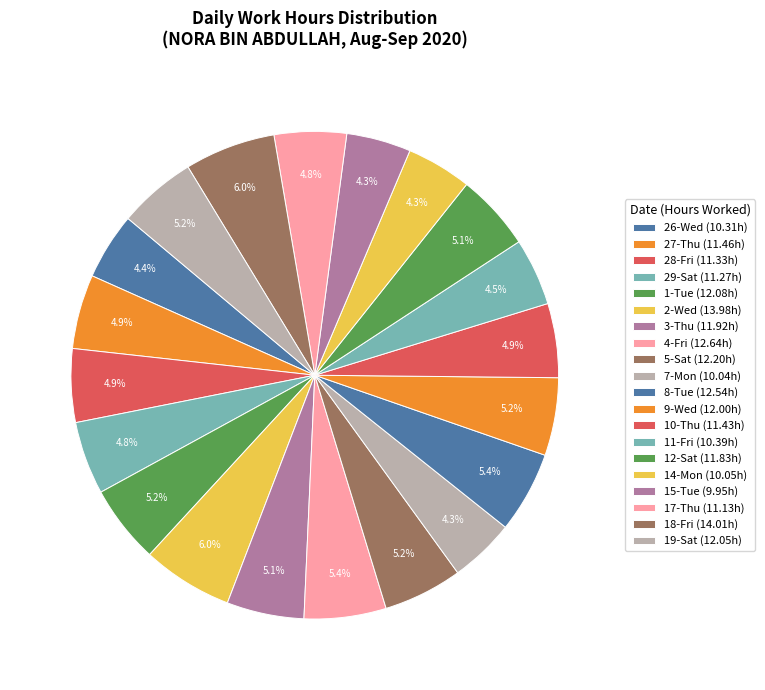

To the nearest percent, what percentage of the pie is 17-Thu?

5%